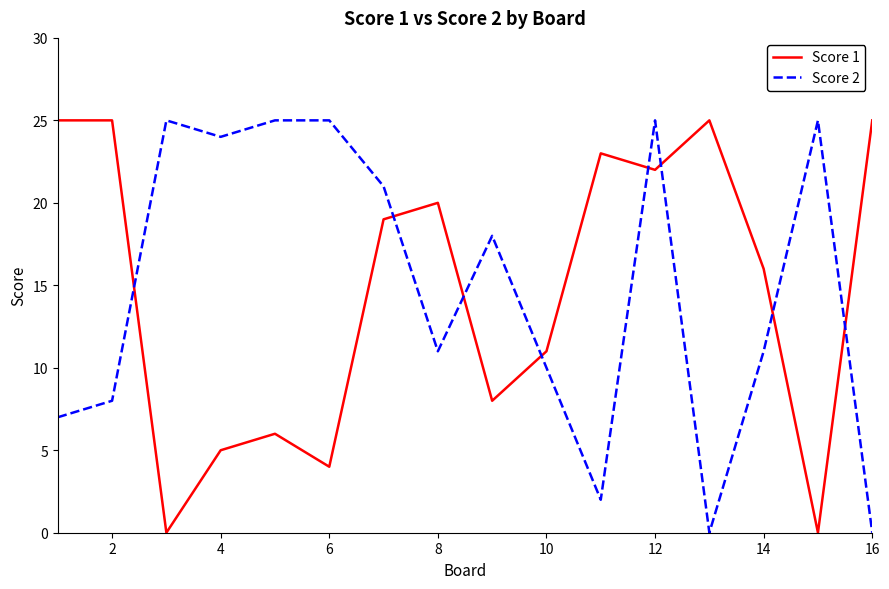

Reading left to right, extract all data points from this chart.

Score 1: 25	25	0	5	6	4	19	20	8	11	23	22	25	16	0	25
Score 2: 7	8	25	24	25	25	21	11	18	10	2	25	0	11	25	0